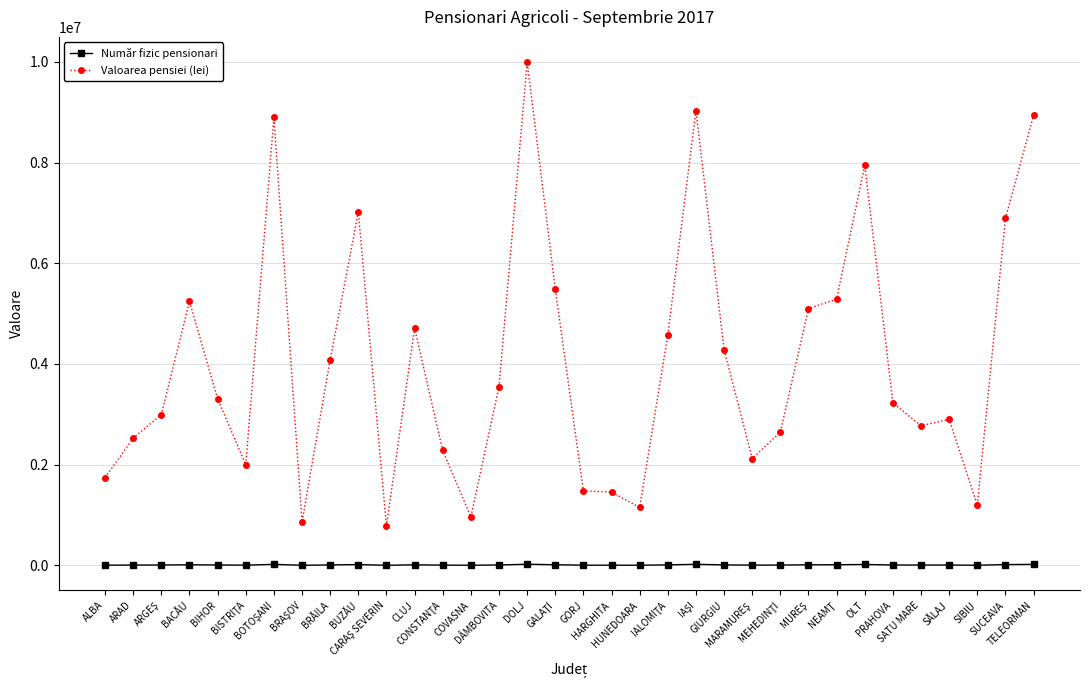

How many lines are shown in the chart?

2